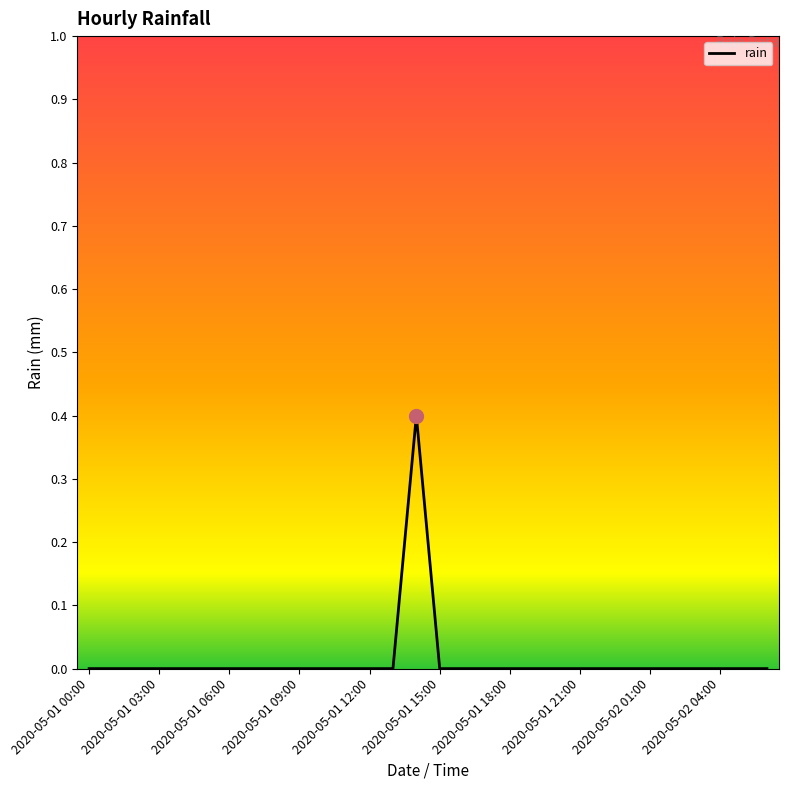

What is the greatest value displayed?

0.4